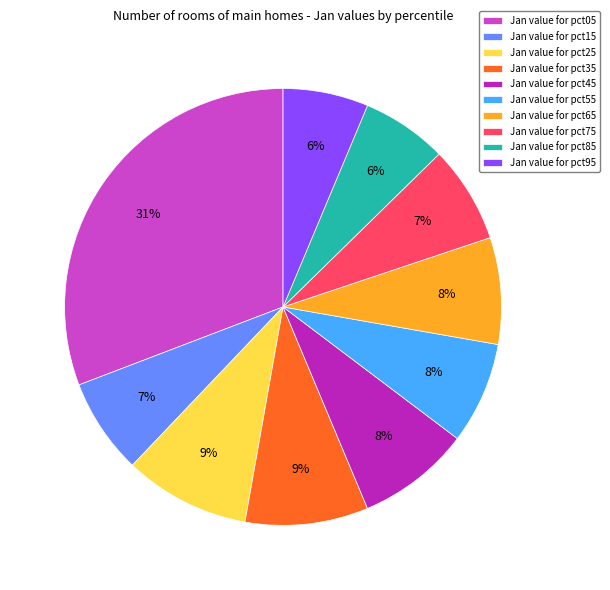

Count the number of slices in the pie.

10